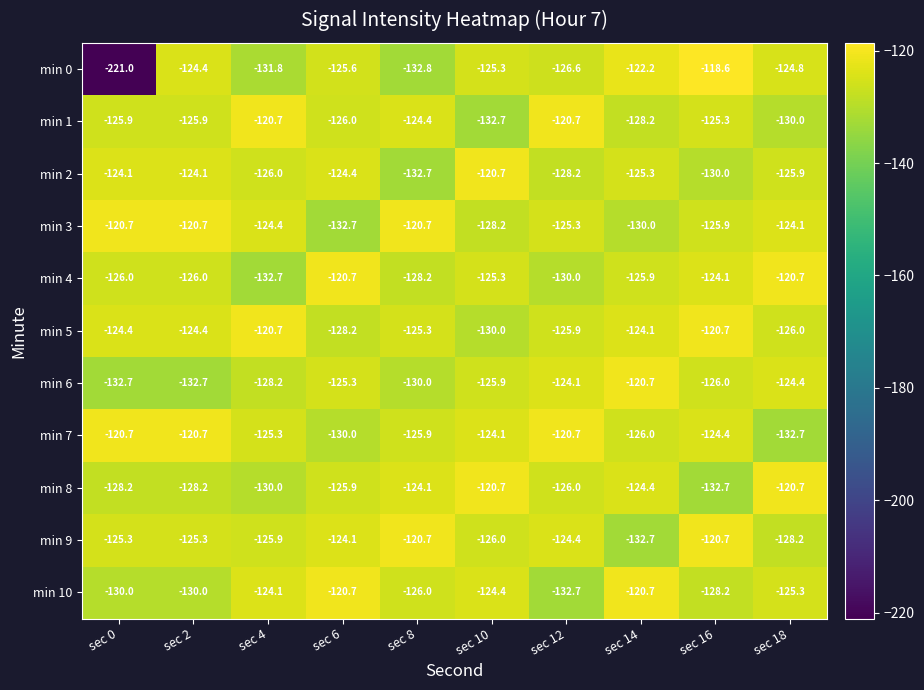

What value does the min 0 series have at sec 8?

-132.8